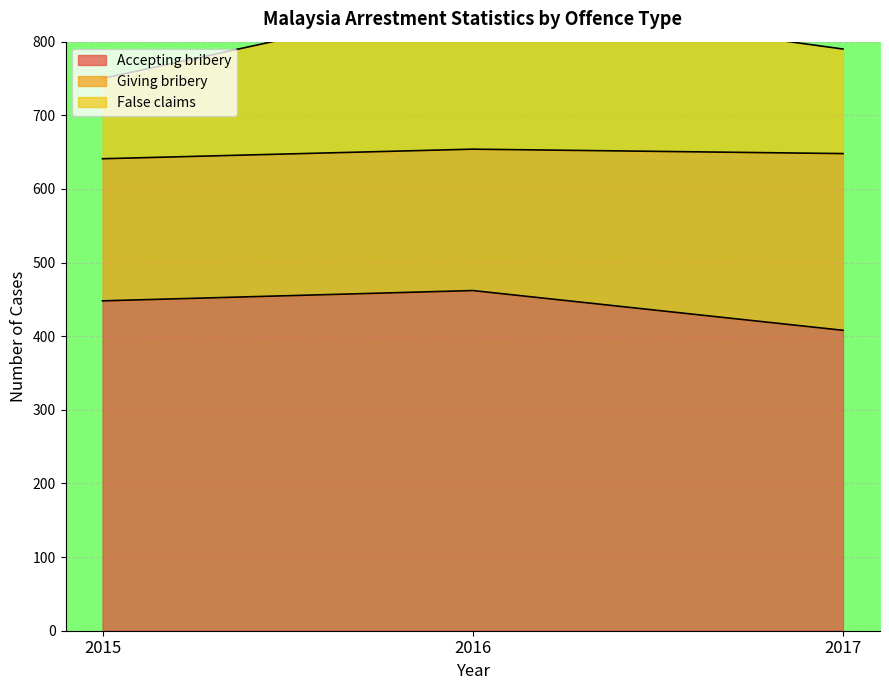

What is the difference between the False claims values at 2017 and 2016?

69